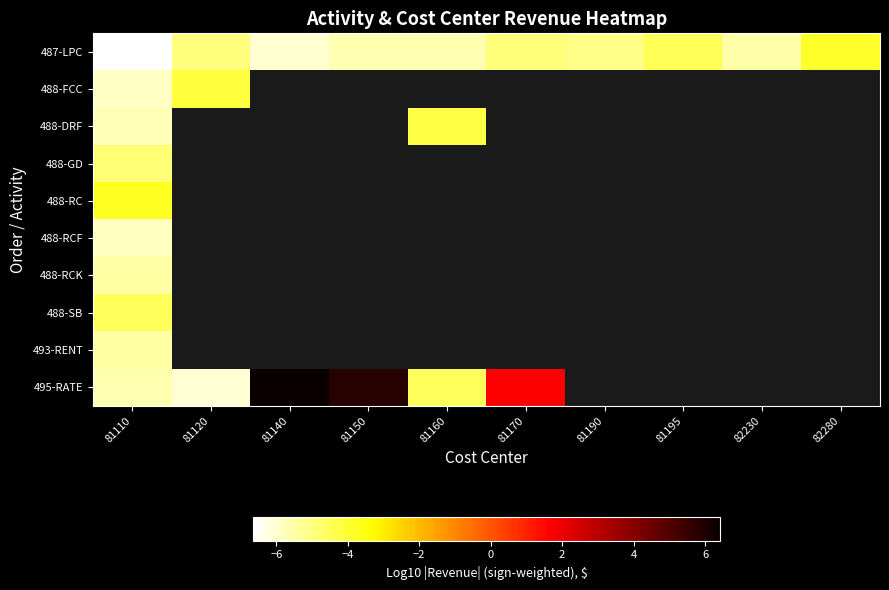

How many values in 488-RCK are below zero?

1